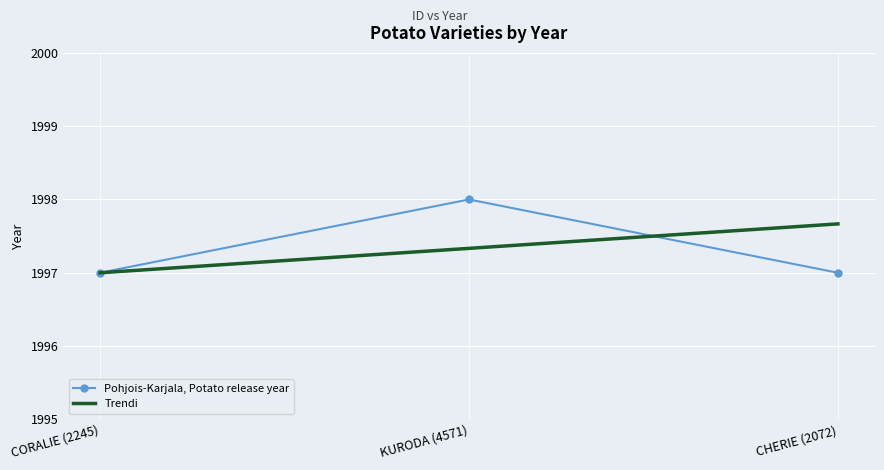

What position from the right is KURODA (4571)?

2